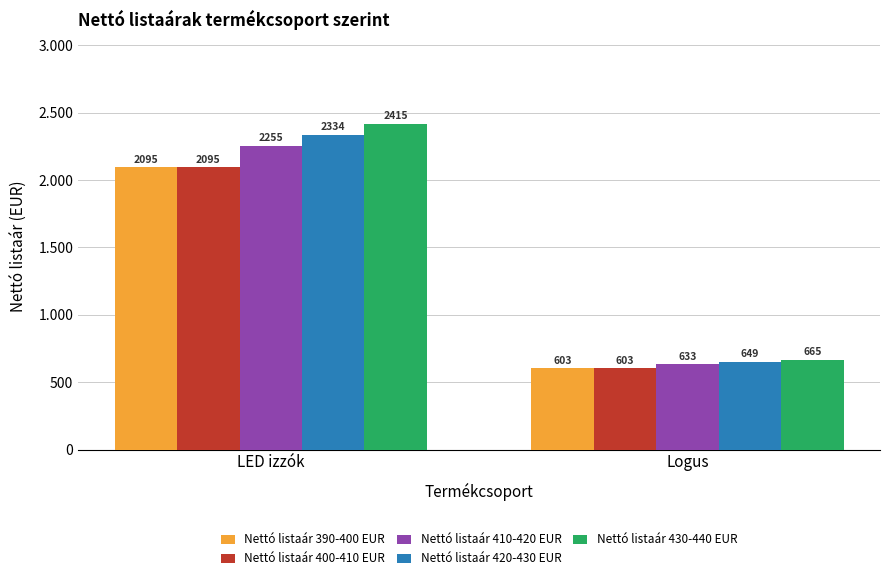

What are all the series names shown in the legend?

Nettó listaár 390-400 EUR, Nettó listaár 400-410 EUR, Nettó listaár 410-420 EUR, Nettó listaár 420-430 EUR, Nettó listaár 430-440 EUR